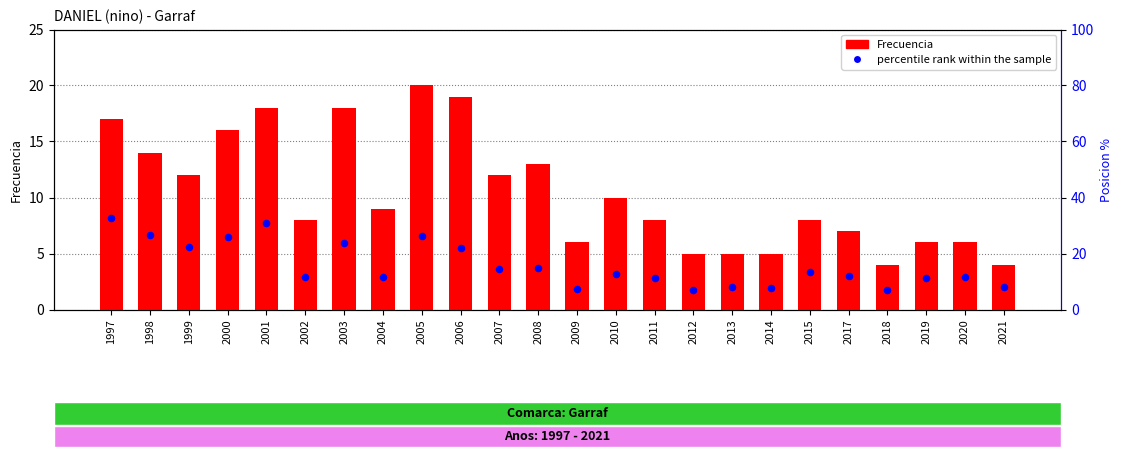

What is the total value across all series at 2006?

41.0